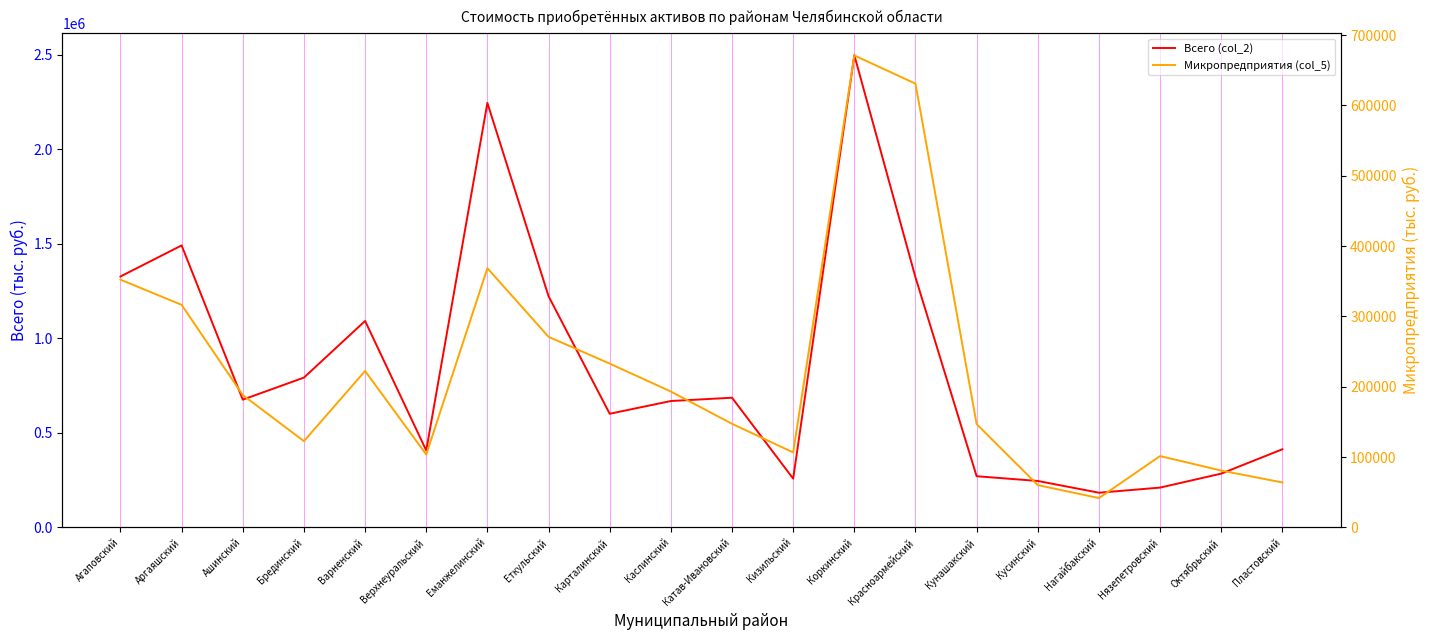

What is the value of the Микропредприятия (col_5) point at the 19th from the left?

80872.3